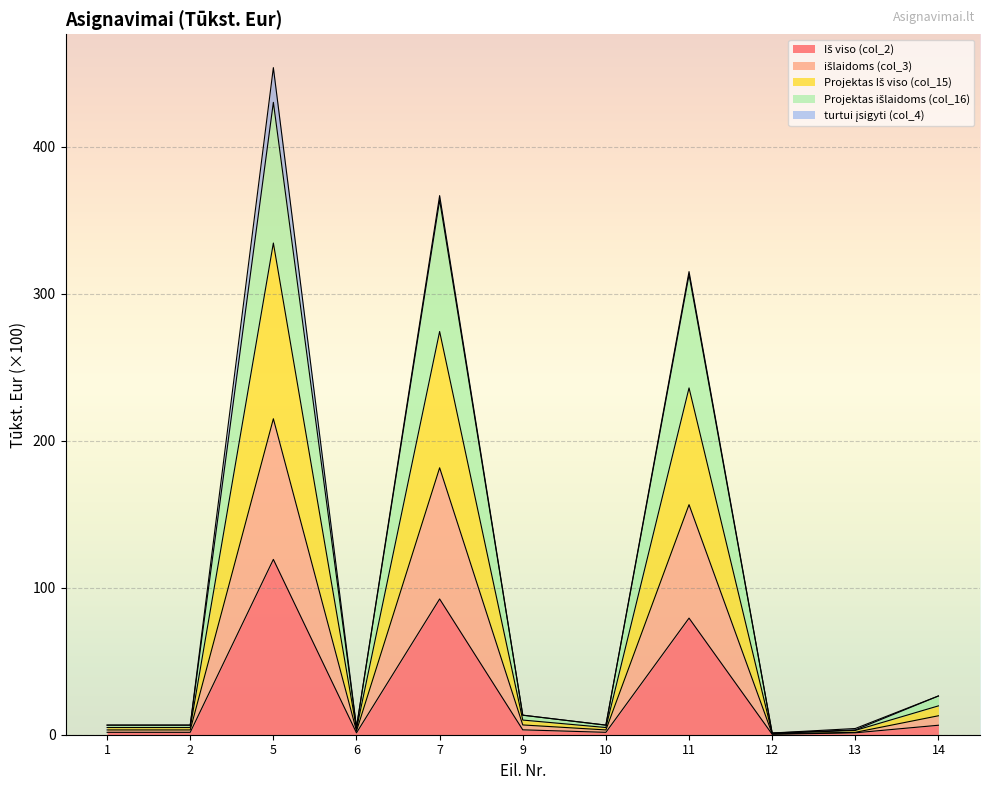

At which category is the sum across all series the highest?

5